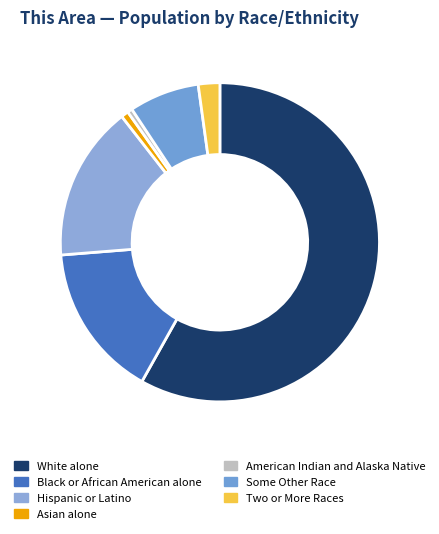

What is the smallest slice in the pie chart?

American Indian and Alaska Native